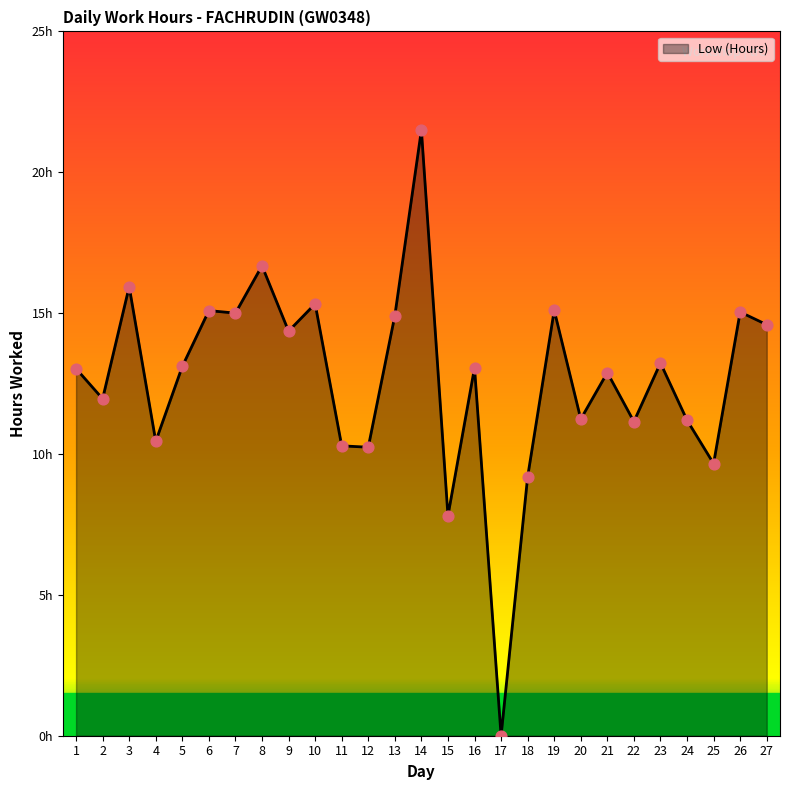

Between 22 and 12, which is larger?

22